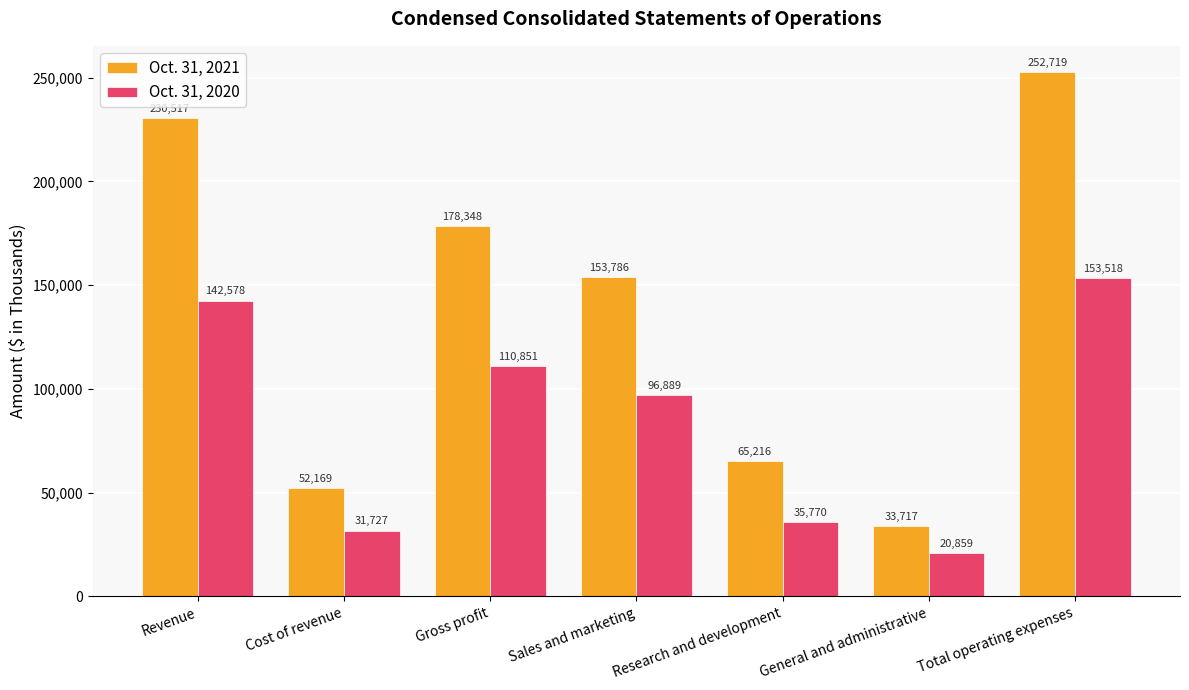

Rank the series by their maximum value, from lowest to highest.

Oct. 31, 2020, Oct. 31, 2021